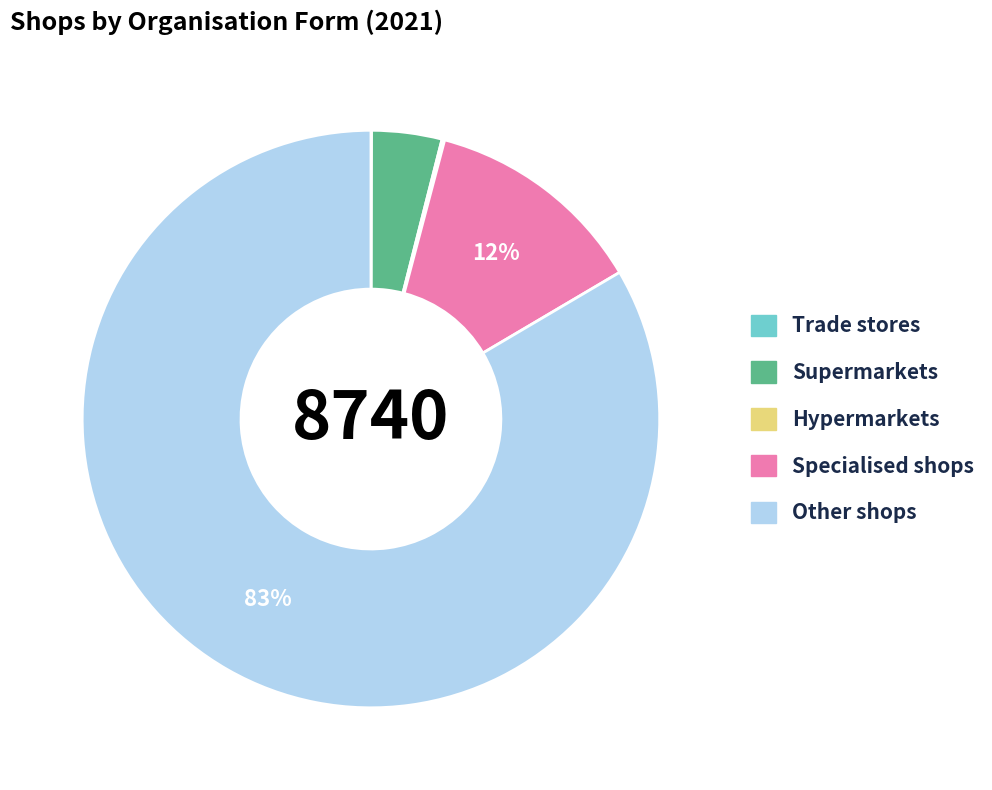

Combined, do Specialised shops and Other shops account for over 50%?

Yes